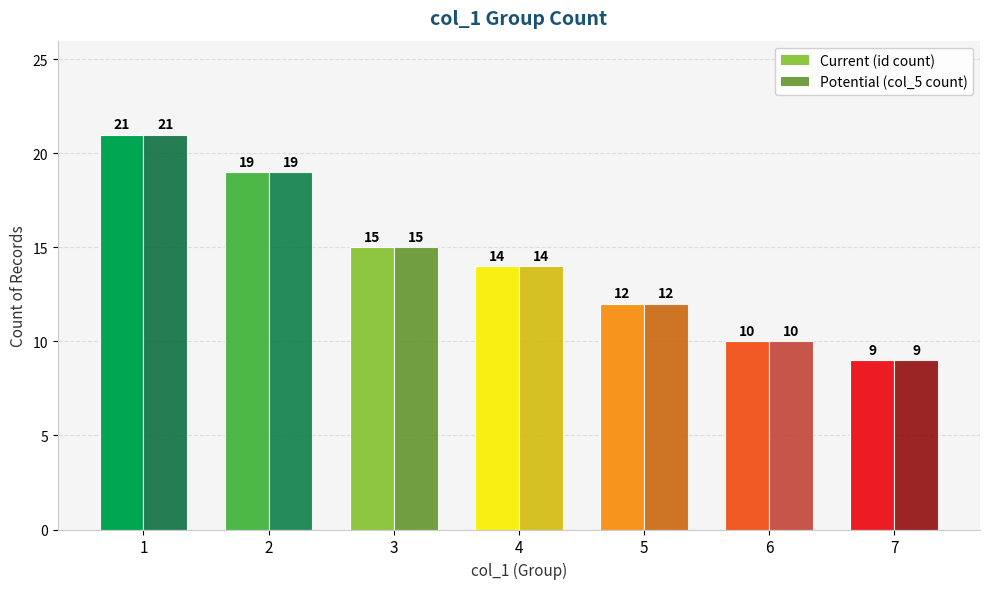

Are the bars horizontal?

No